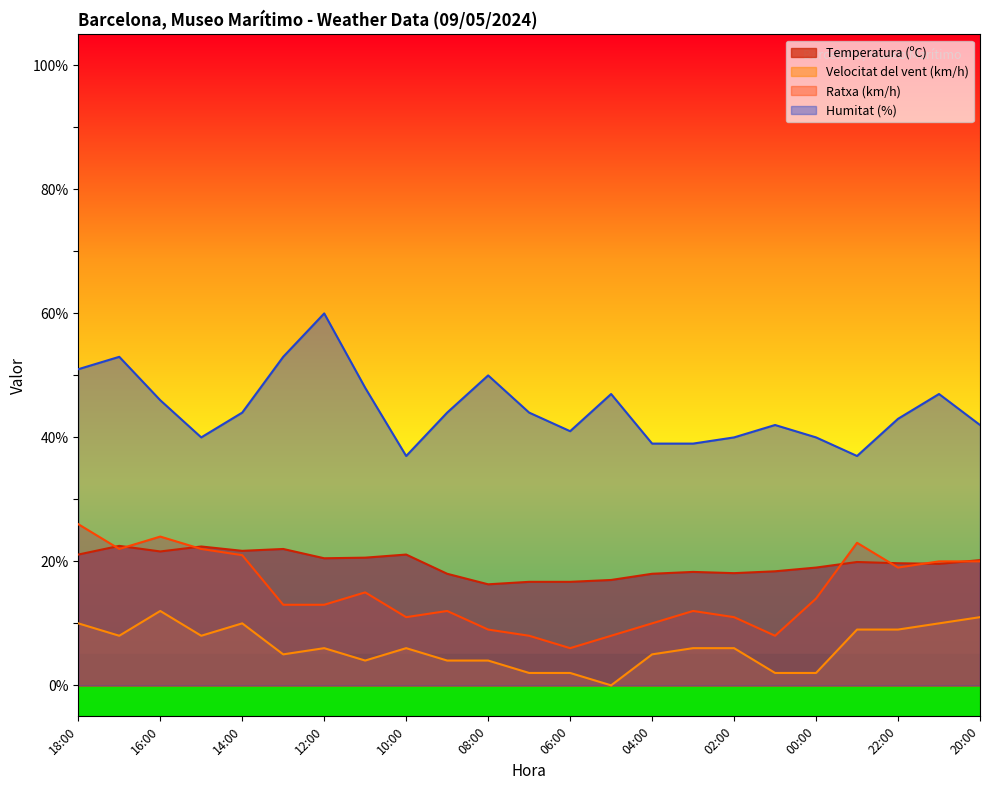

Does the chart have visible grid lines?

No